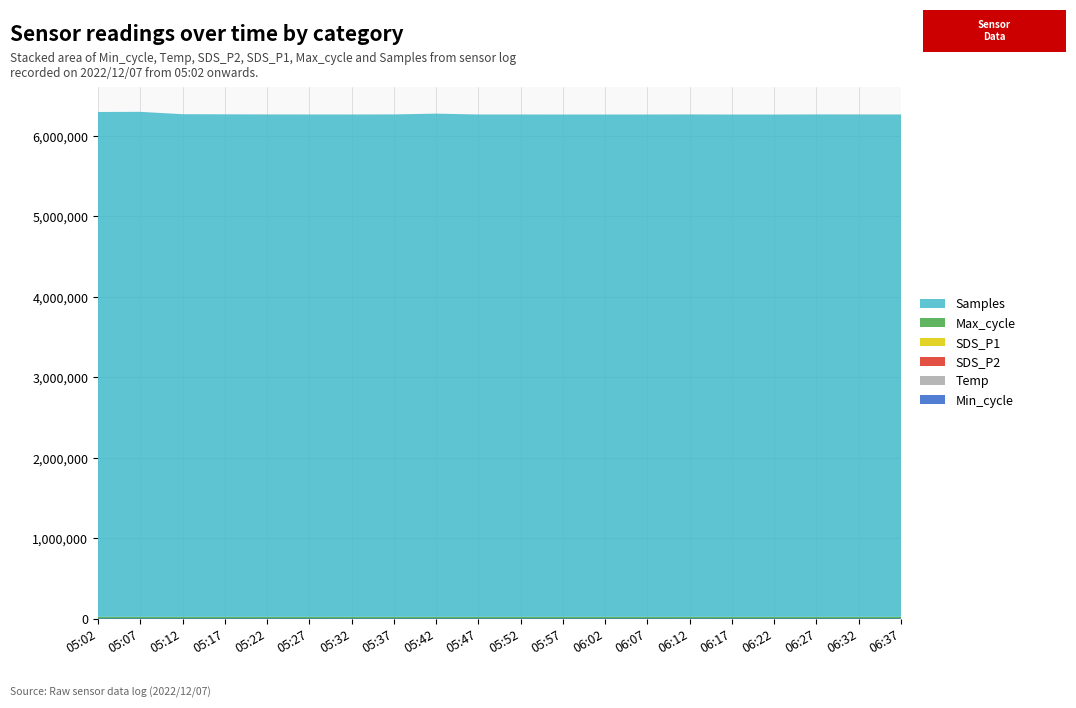

Reading left to right, list all the values displayed in this chart.

Min_cycle: 05:02=22.0	05:07=22.0	05:12=22.0	05:17=23.0	05:22=22.0	05:27=23.0	05:32=22.0	05:37=23.0	05:42=23.0	05:47=23.0	05:52=22.0	05:57=23.0	06:02=22.0	06:07=23.0	06:12=23.0	06:17=23.0	06:22=22.0	06:27=23.0	06:32=22.0	06:37=23.0
Temp: 05:02=4.2	05:07=4.1	05:12=4.0	05:17=4.1	05:22=4.0	05:27=3.9	05:32=3.9	05:37=3.9	05:42=3.9	05:47=3.9	05:52=3.9	05:57=4.0	06:02=4.0	06:07=4.0	06:12=4.1	06:17=4.1	06:22=4.1	06:27=4.1	06:32=4.0	06:37=4.0
SDS_P2: 05:02=14.6	05:07=14.0	05:12=14.3	05:17=16.0	05:22=16.2	05:27=15.3	05:32=16.2	05:37=14.8	05:42=16.1	05:47=14.7	05:52=13.3	05:57=14.5	06:02=14.3	06:07=14.6	06:12=13.7	06:17=14.1	06:22=13.3	06:27=14.2	06:32=14.2	06:37=14.4
SDS_P1: 05:02=16.0	05:07=15.4	05:12=15.7	05:17=17.7	05:22=17.9	05:27=16.8	05:32=17.9	05:37=16.3	05:42=18.0	05:47=16.3	05:52=14.7	05:57=16.1	06:02=15.8	06:07=16.2	06:12=15.2	06:17=15.6	06:22=14.8	06:27=15.8	06:32=15.7	06:37=16.0
Max_cycle: 05:02=20463.0	05:07=20902.0	05:12=20414.0	05:17=20464.0	05:22=20800.0	05:27=20447.0	05:32=20938.0	05:37=20781.0	05:42=20386.0	05:47=20399.0	05:52=20484.0	05:57=20429.0	06:02=20438.0	06:07=20418.0	06:12=20876.0	06:17=20469.0	06:22=20434.0	06:27=20411.0	06:32=21001.0	06:37=20442.0
Samples: 05:02=6278941.0	05:07=6280276.0	05:12=6251529.0	05:17=6249764.0	05:22=6248167.0	05:27=6247996.0	05:32=6247367.0	05:37=6248412.0	05:42=6258390.0	05:47=6247773.0	05:52=6247645.0	05:57=6247339.0	06:02=6247300.0	06:07=6247682.0	06:12=6248157.0	06:17=6247182.0	06:22=6247116.0	06:27=6248749.0	06:32=6248035.0	06:37=6248194.0